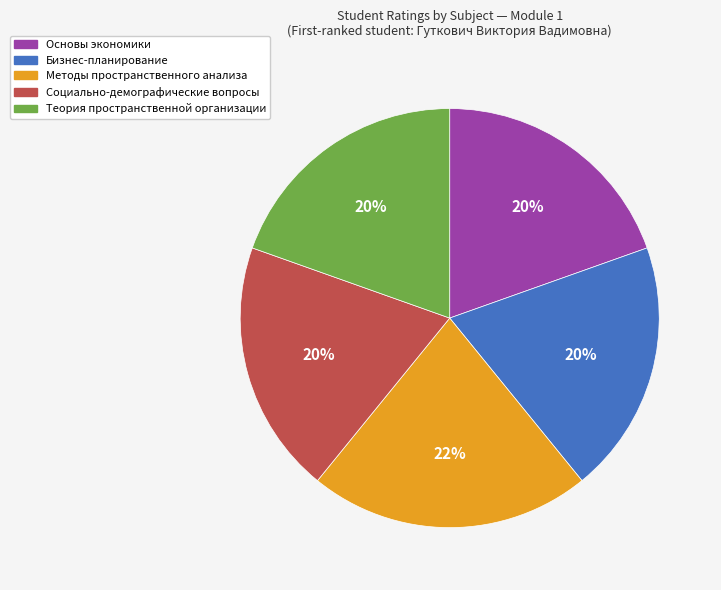

To the nearest percent, what portion does Основы экономики represent?

20%